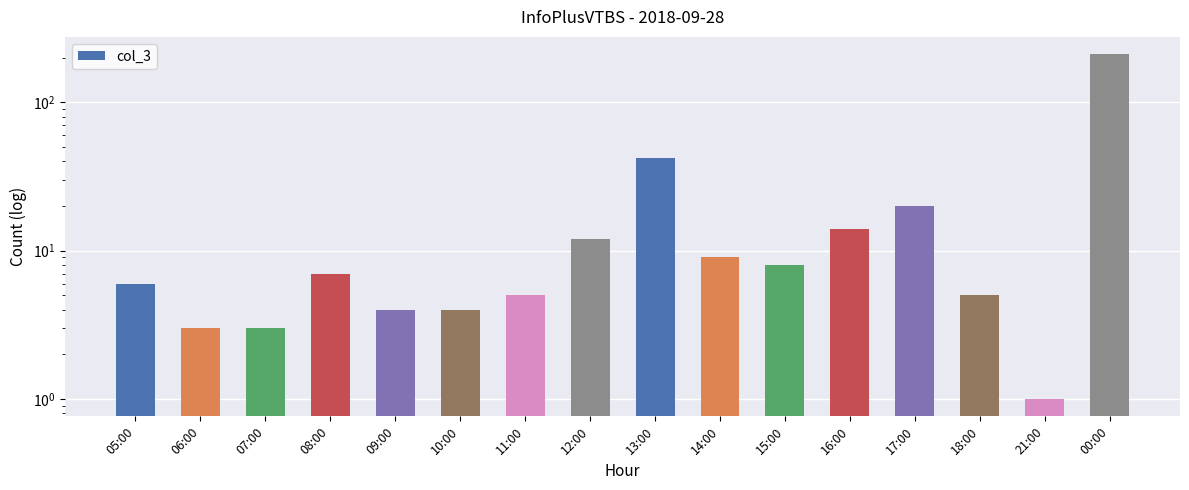

Are the bars horizontal?

No